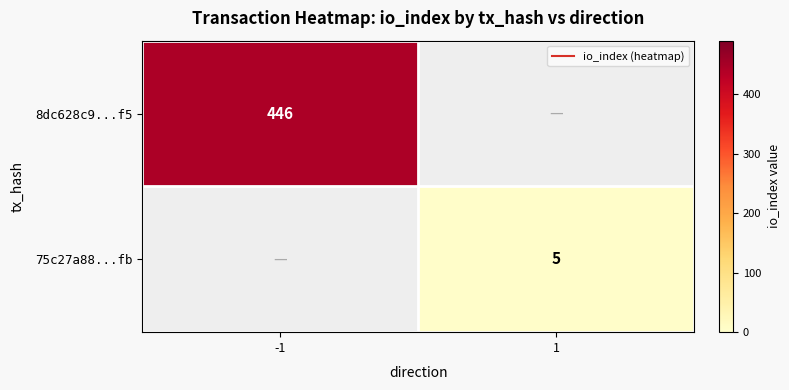

Between -1 and 1, which is larger?

1